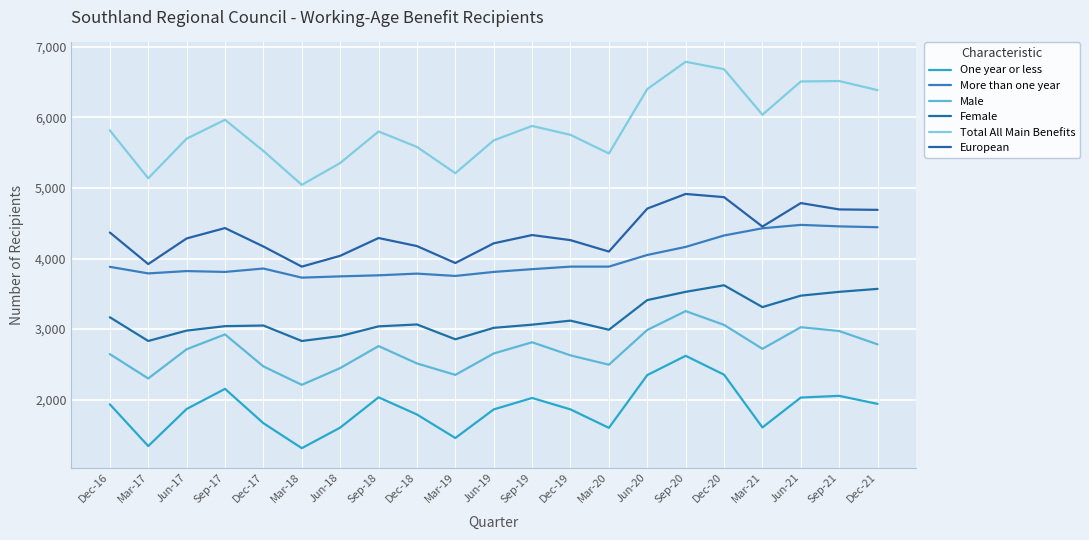

Does the chart have visible grid lines?

Yes